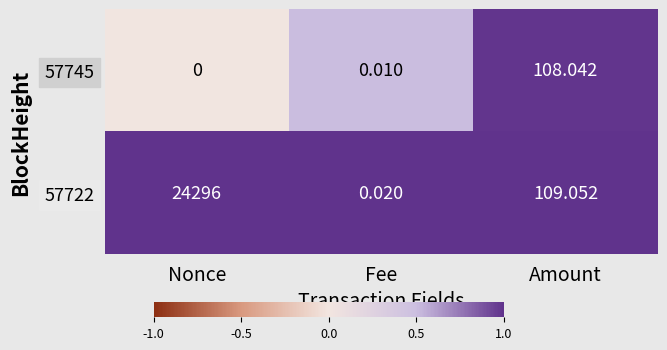

Which category has the highest value across all series?

Nonce